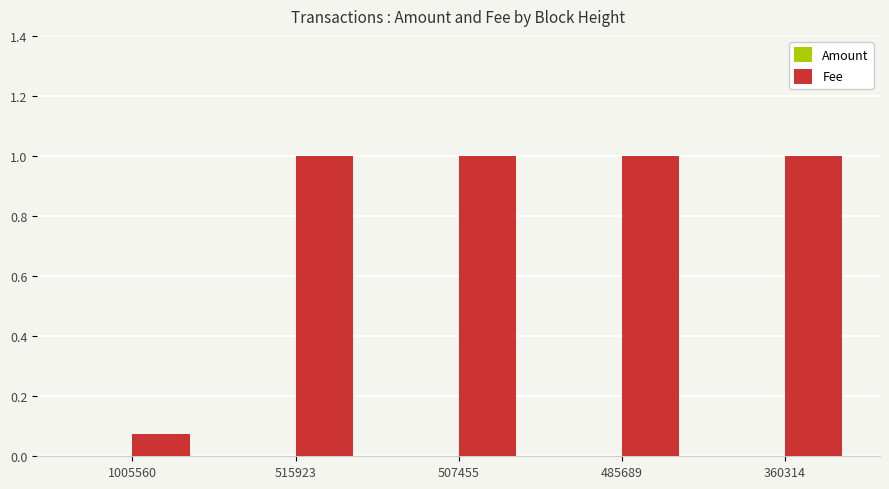

What is the difference between the Fee values at 1005560 and 360314?

0.9